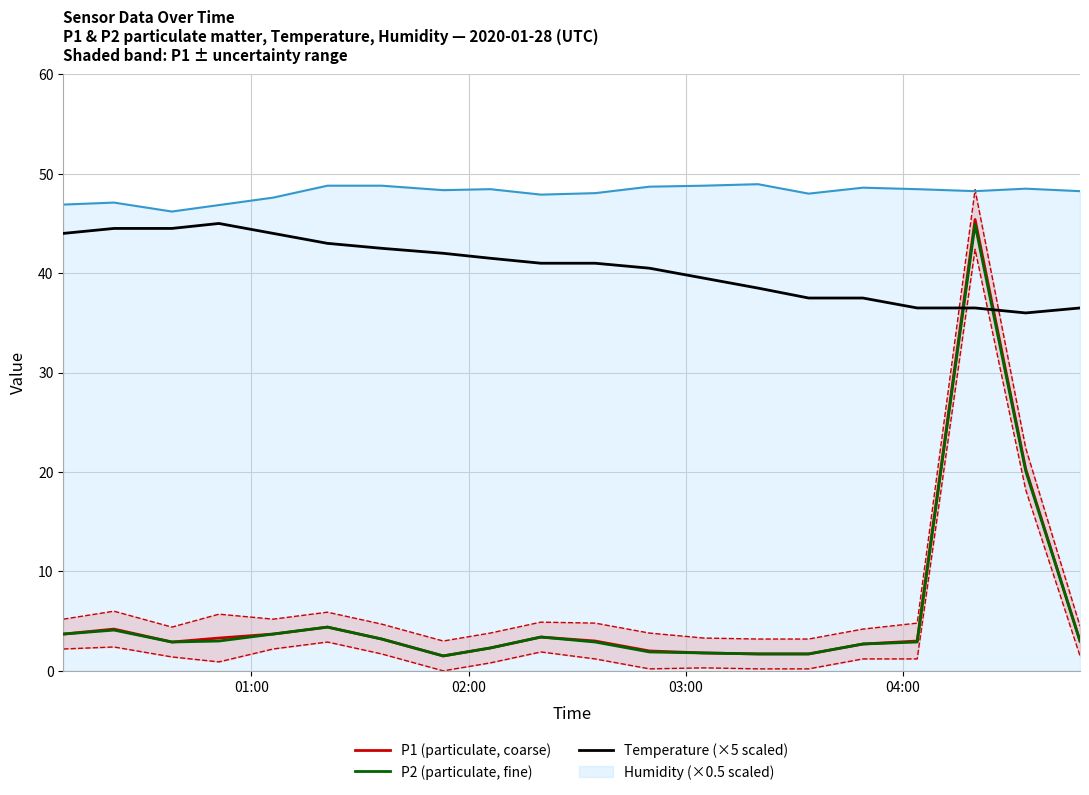

True or false: Humidity (×0.5 scaled) and Temperature (×5 scaled) cross at least once.

False